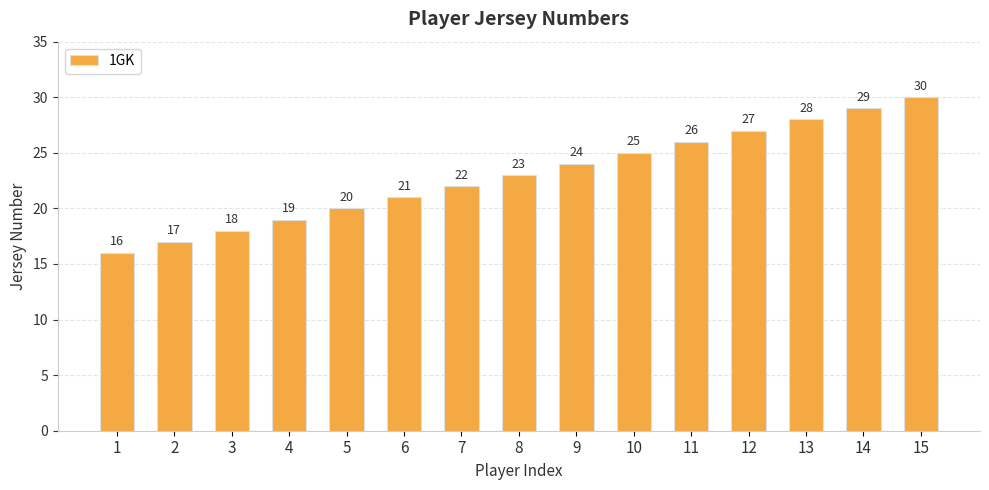

What is the minimum value shown in the chart?

16